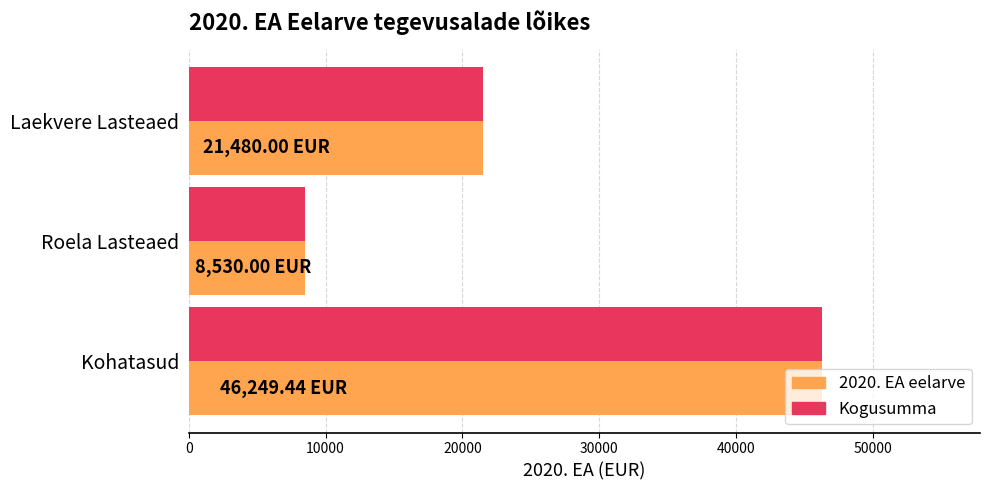

List the labels in order of 2020. EA eelarve value, largest first.

Kohatasud, Laekvere Lasteaed, Roela Lasteaed